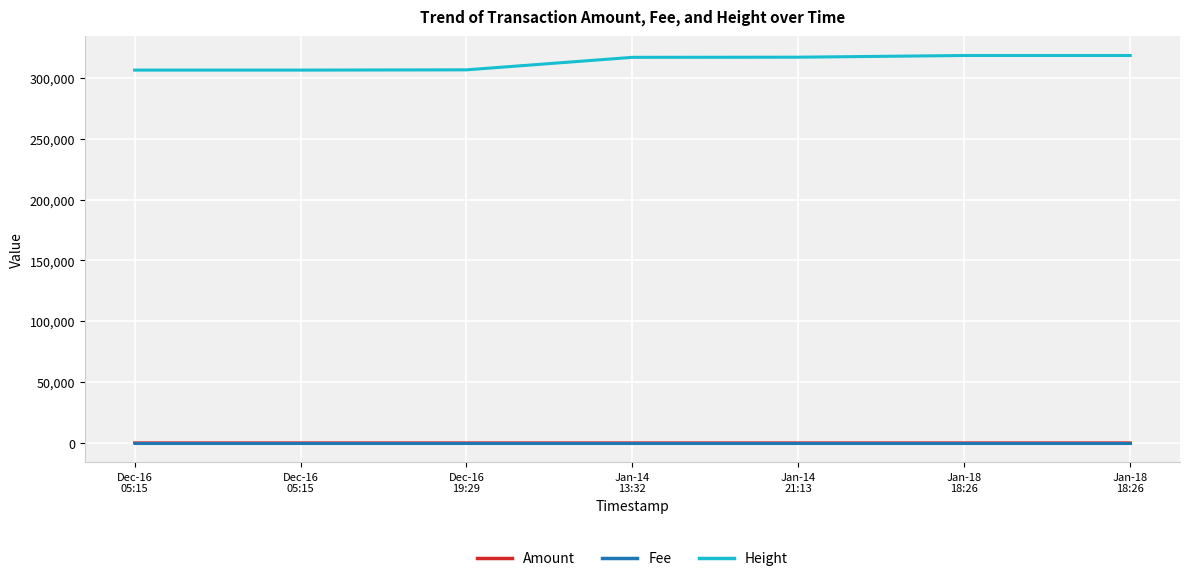

How many lines are shown in the chart?

3